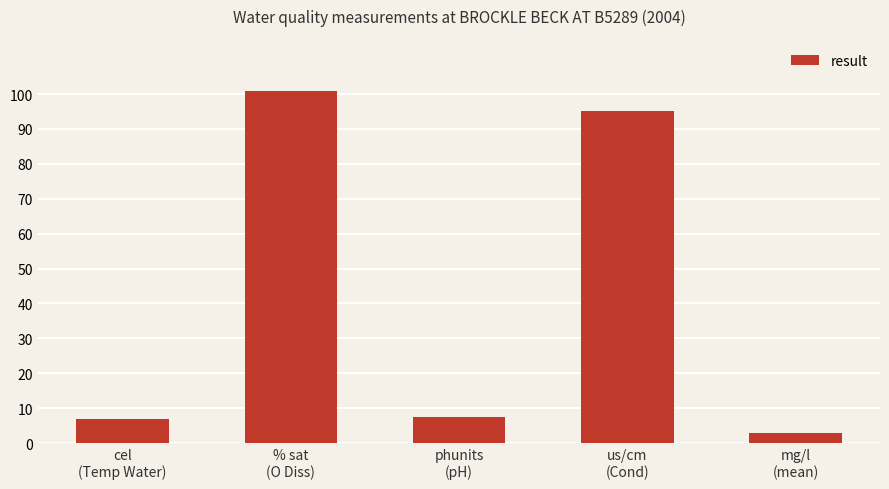

What is the minimum value shown in the chart?

2.8